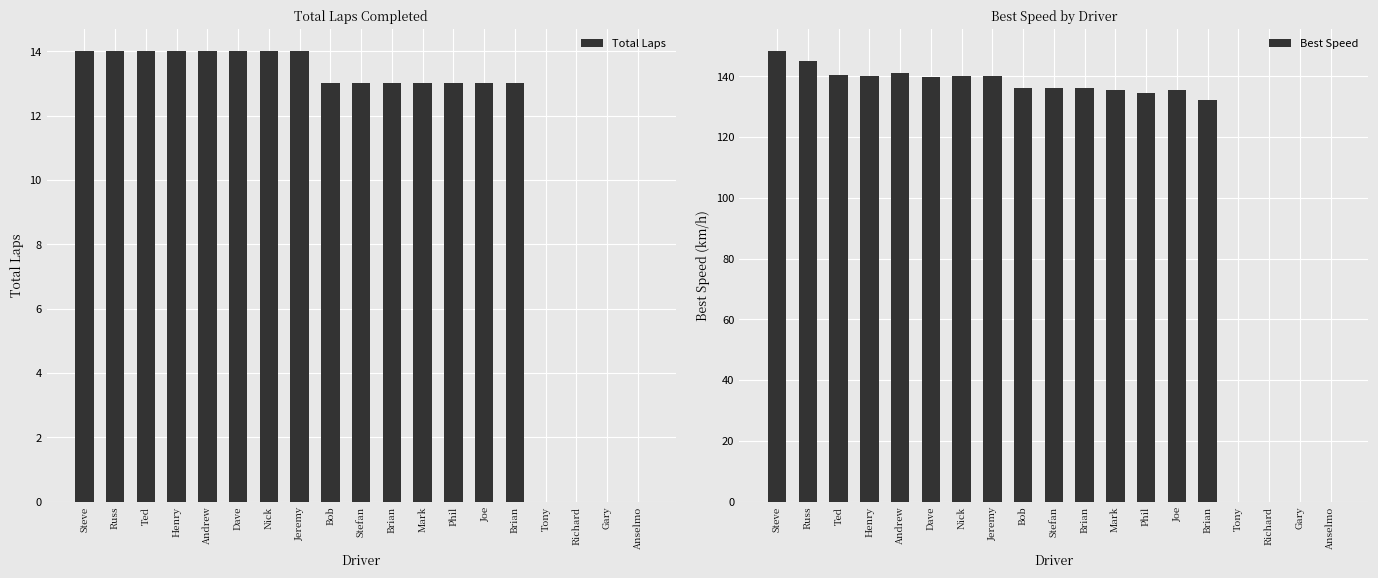

Which has a higher value, Bob or Dave?

Dave